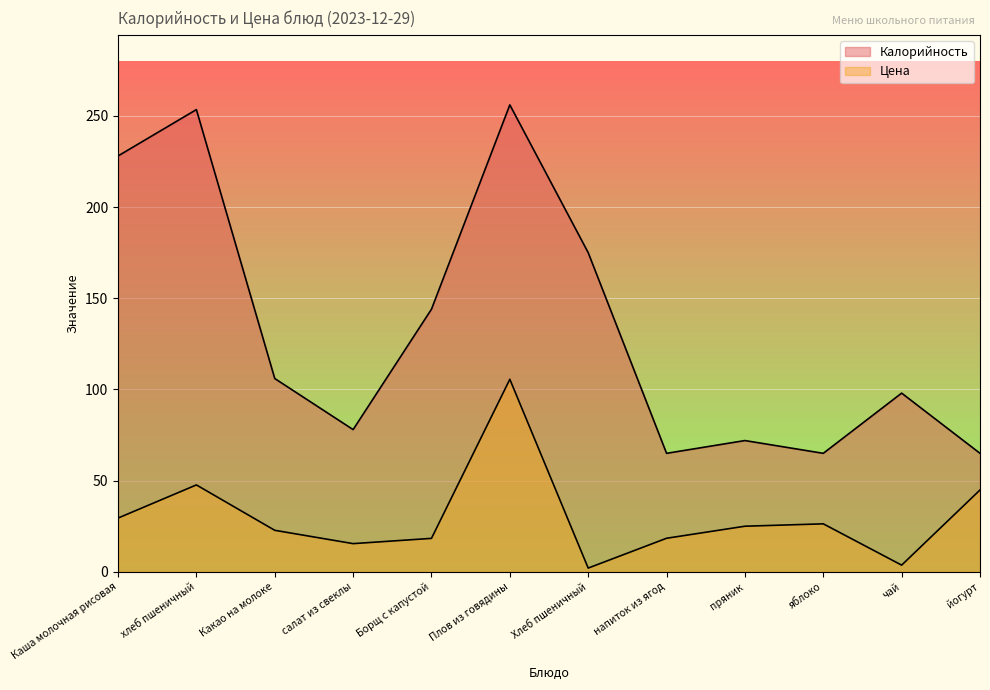

Reading left to right, extract all data points from this chart.

Калорийность: Каша молочная рисовая=228.0	хлеб пшеничный=253.4	Какао на молоке=106.0	салат из свеклы=78.0	Борщ с капустой=144.0	Плов из говядины=256.0	Хлеб пшеничный=175.0	напиток из ягод=65.0	пряник=72.0	яблоко=65.0	чай=98.0	йогурт=65.0
Цена: Каша молочная рисовая=29.5	хлеб пшеничный=47.7	Какао на молоке=22.8	салат из свеклы=15.5	Борщ с капустой=18.4	Плов из говядины=105.6	Хлеб пшеничный=2.1	напиток из ягод=18.4	пряник=25.0	яблоко=26.4	чай=3.7	йогурт=44.9